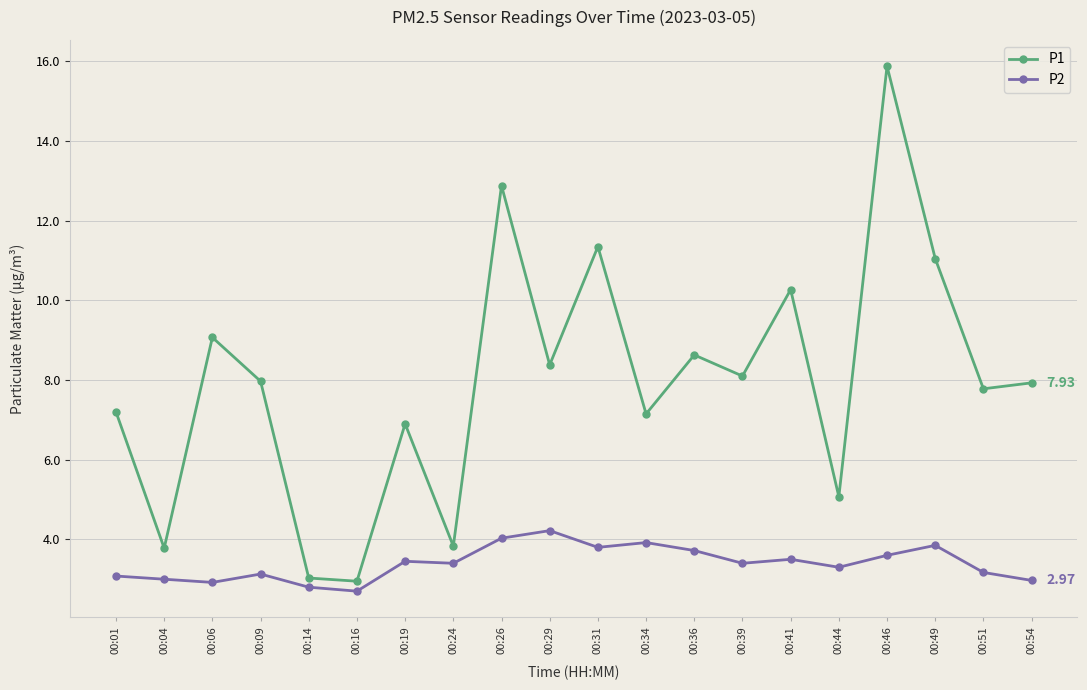

Which series has the widest spread of values?

P1